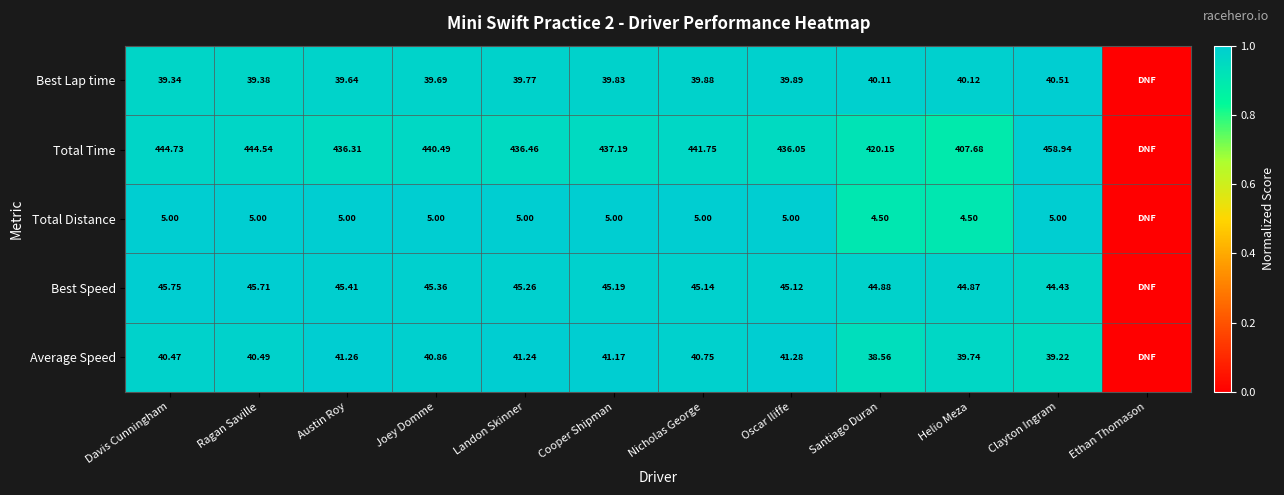

Rank the categories by Best Speed value from lowest to highest.

Ethan Thomason, Clayton Ingram, Helio Meza, Santiago Duran, Oscar Iliffe, Nicholas George, Cooper Shipman, Landon Skinner, Joey Domme, Austin Roy, Ragan Saville, Davis Cunningham